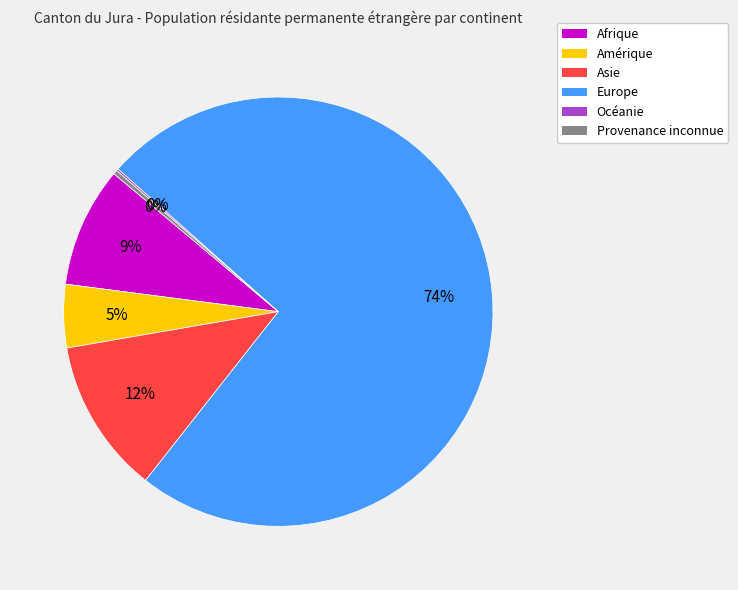

Which slice is the largest?

Europe